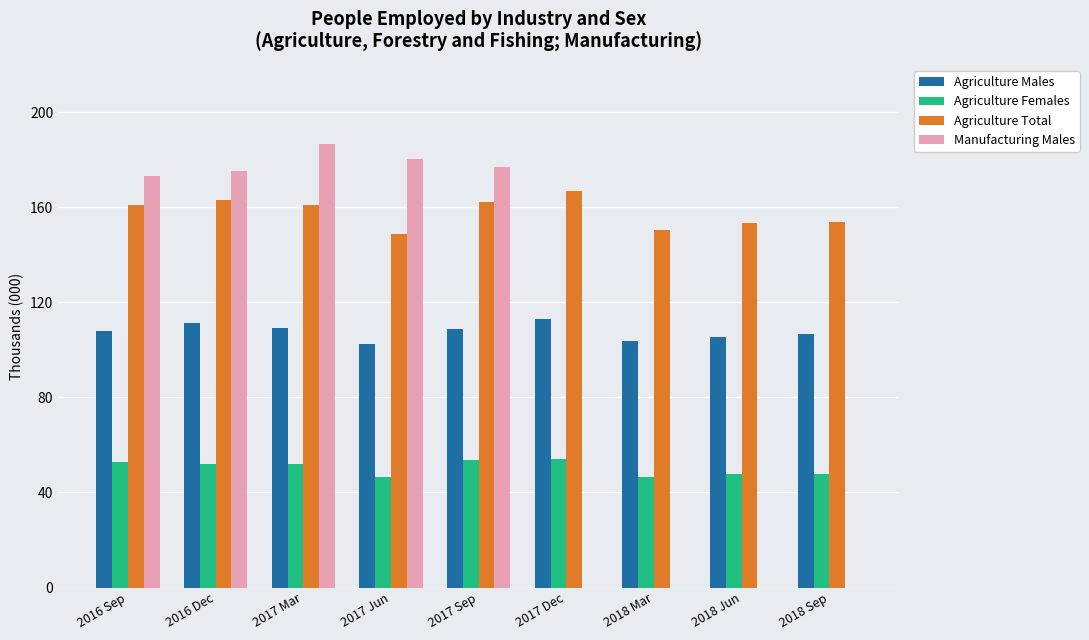

What is the difference between the Agriculture Females values at 2018 Sep and 2017 Jun?

1.0